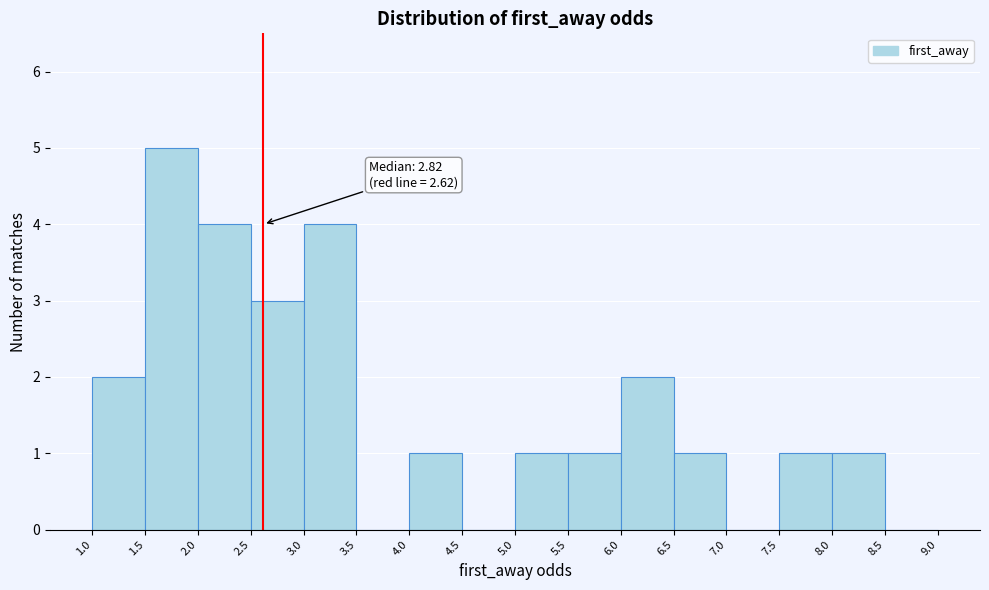

Which range on the x-axis has the tallest bar?

1.5 to 2.0